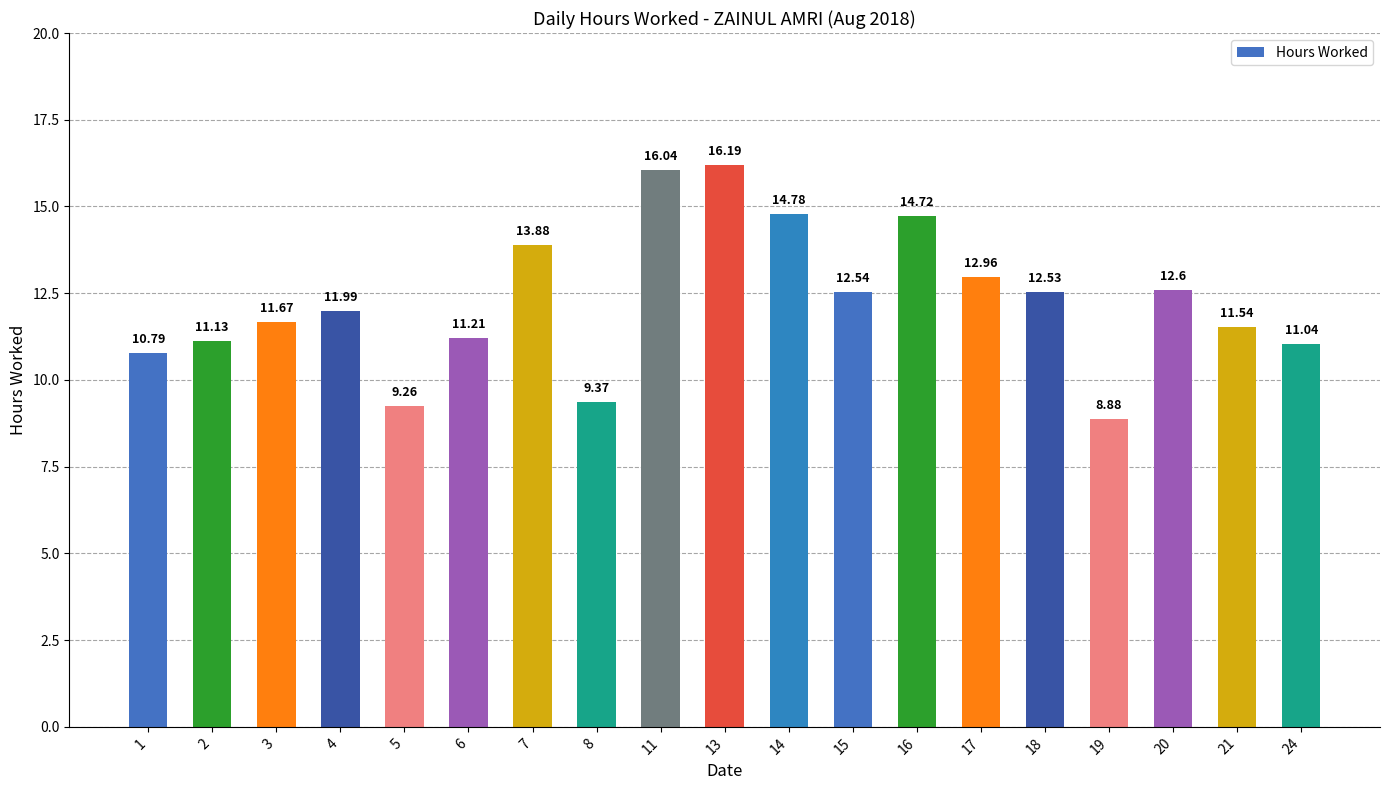

Does the chart contain stacked bars?

No